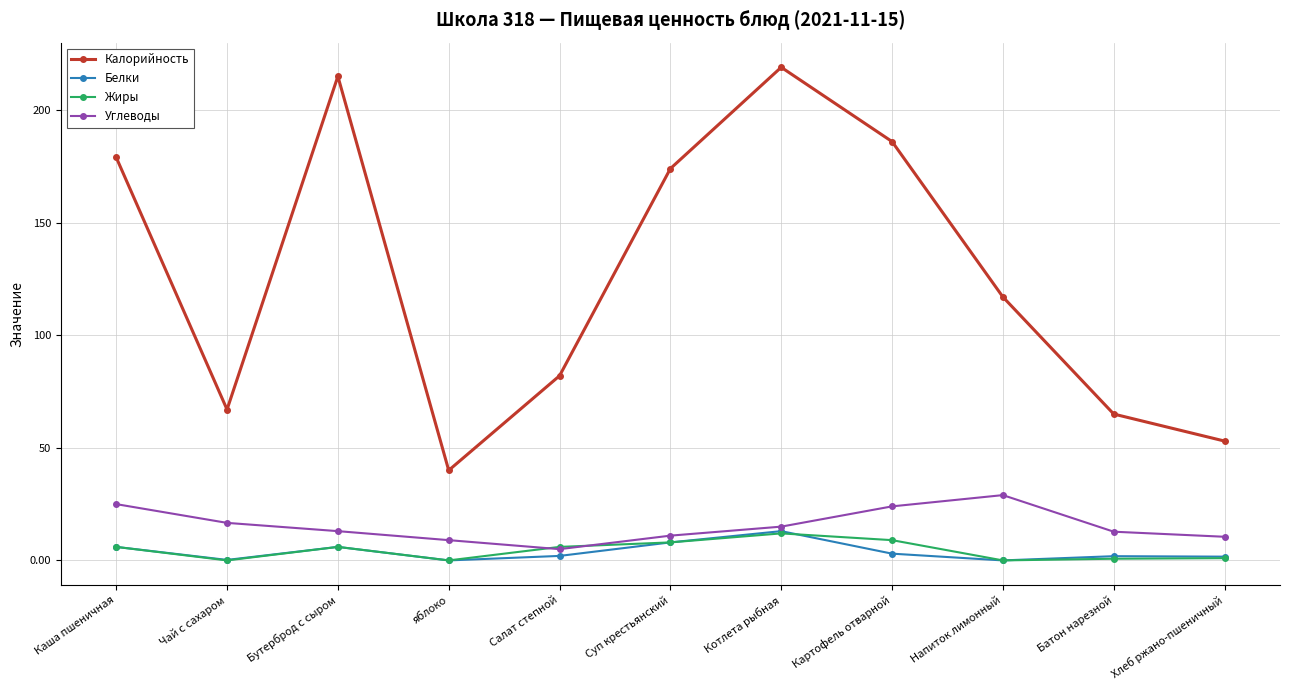

True or false: Углеводы and Белки cross at least once.

False